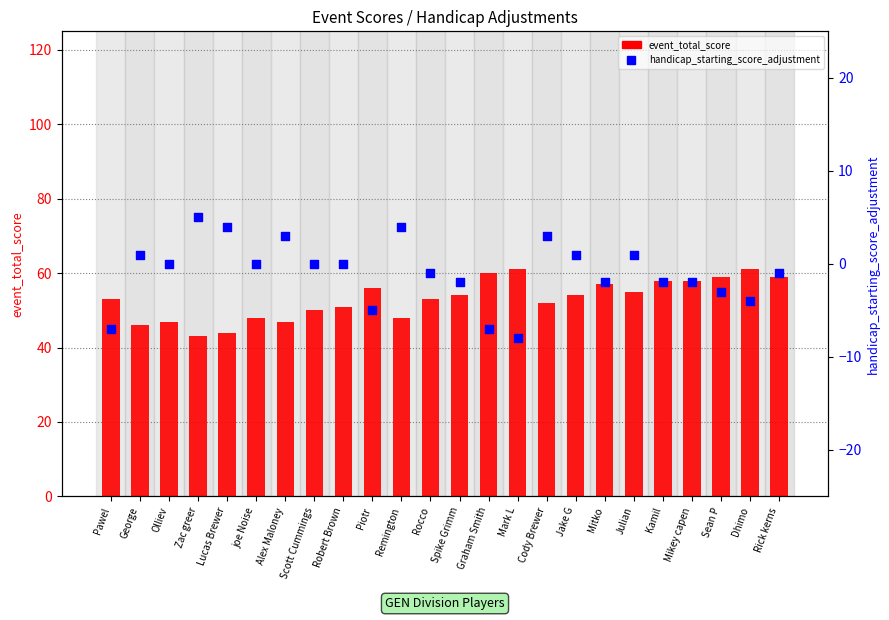

At how many categories does at least one series exceed 60?

2